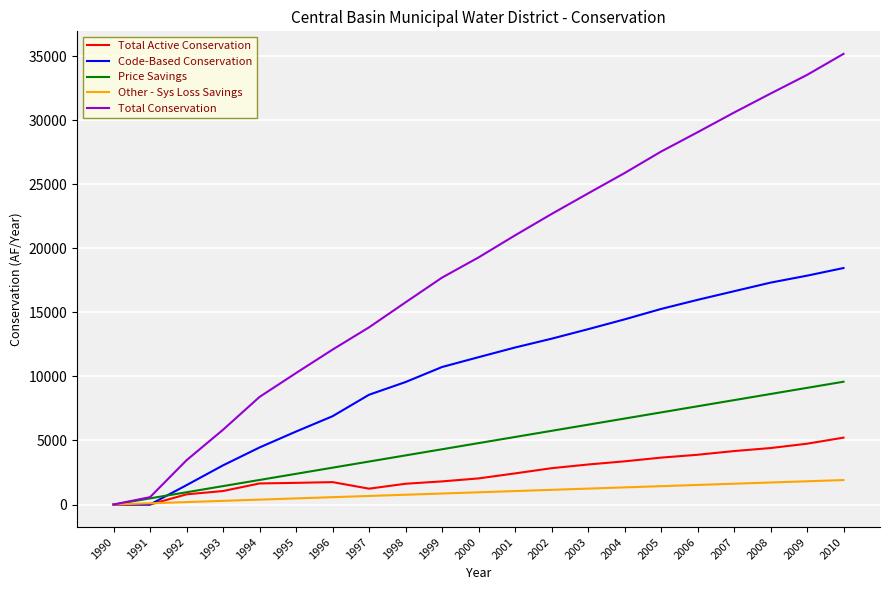

Is the value of Total Conservation at 1995 greater than the value of Other - Sys Loss Savings at 1990?

Yes